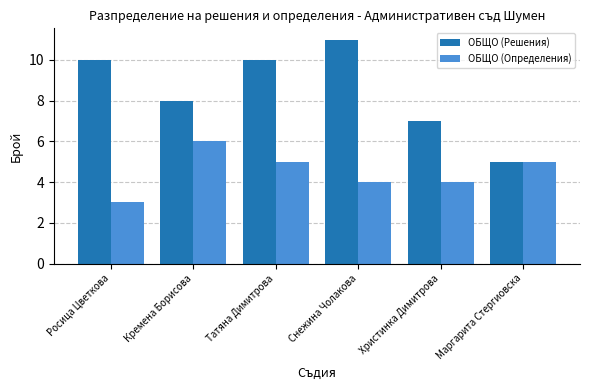

What is the label of the 6th bar from the left?

Маргарита Стергиовска